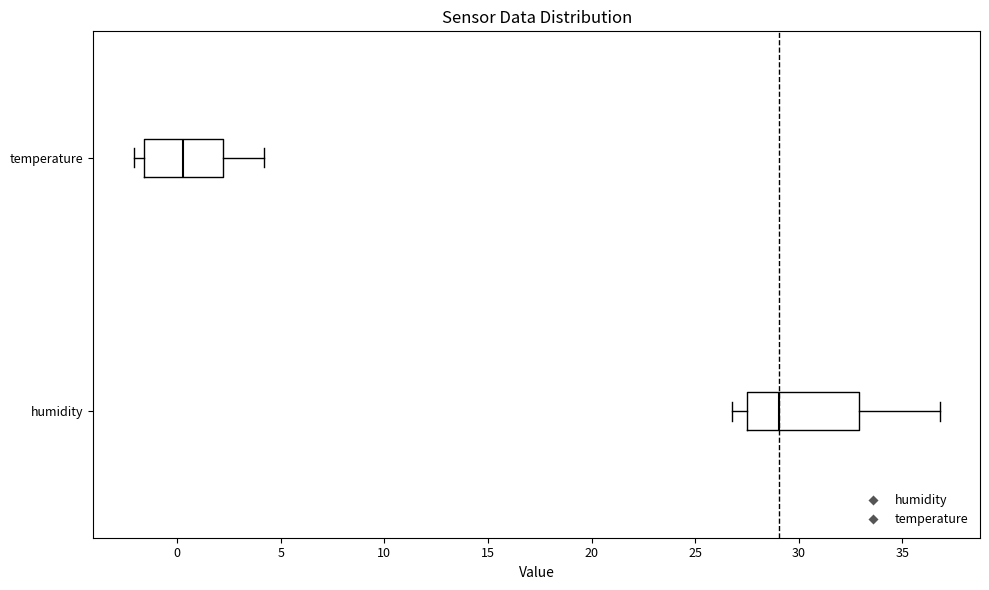

Reading bottom to top, read every box against the x-axis: the position of its median line, the range the box covers, and the ends of its whiskers. The values are not printed on the chart, so give them approximately, as read against the axis.

humidity: median 29.0, box 27.5 to 33.0, whiskers 27.0 to 37.0
temperature: median 0.5, box -1.5 to 2.0, whiskers -2.0 to 4.0